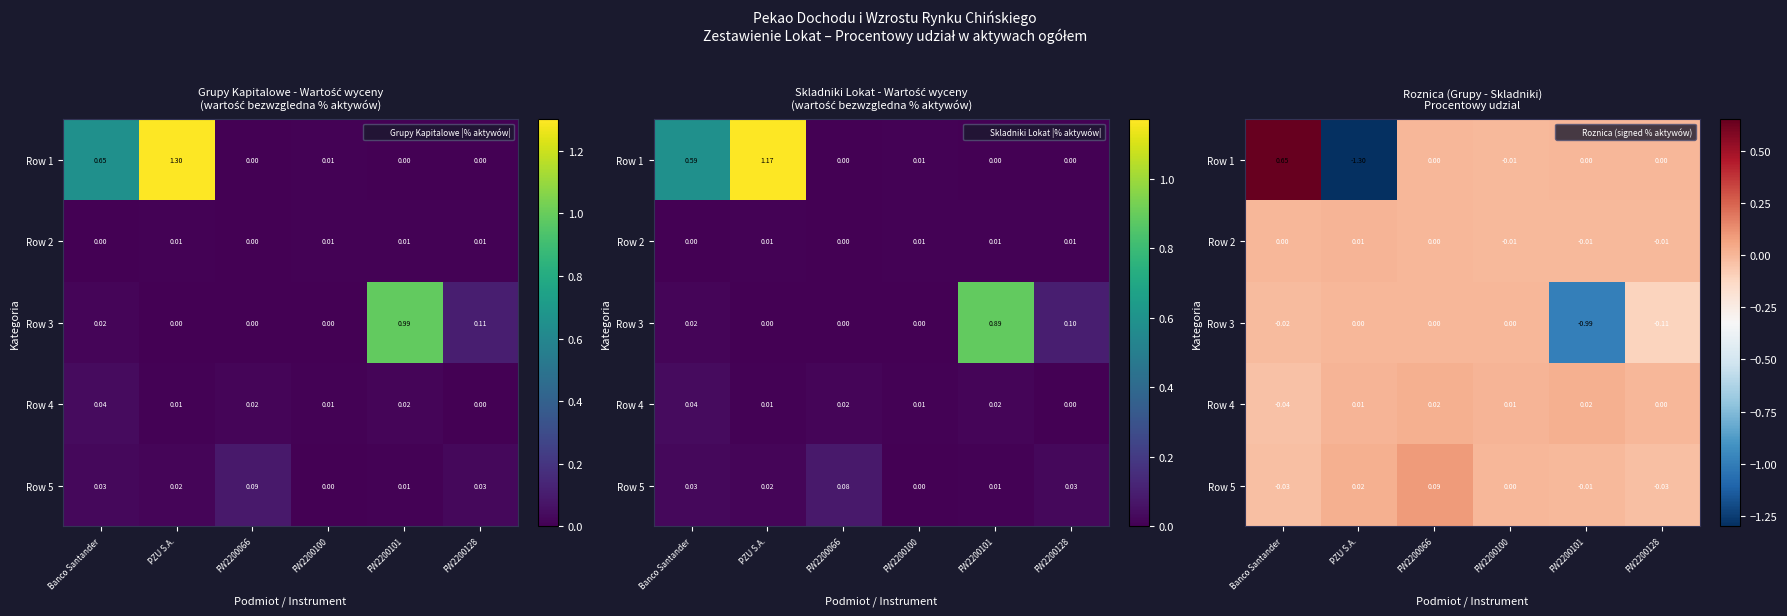

What is the spread (max minus min) of values at FW2200128?

0.1